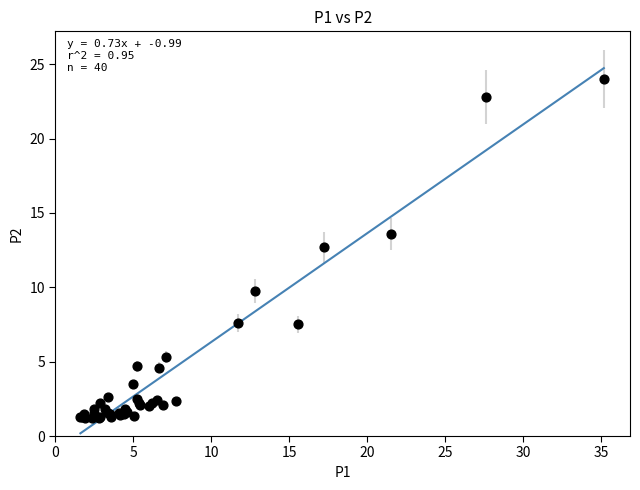

What Y value in the scatter plot is closest to 12?

12.7